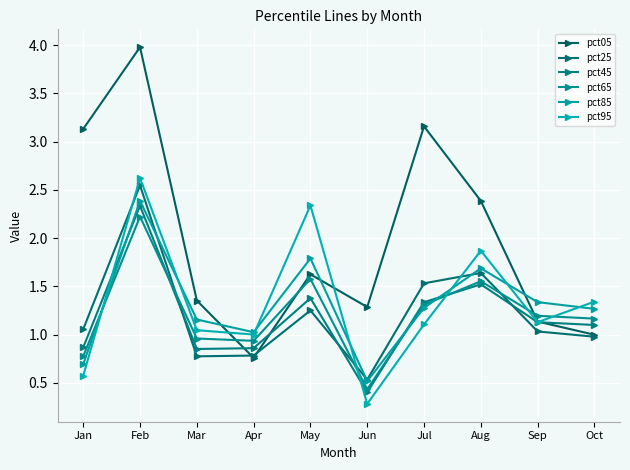

Is this an area chart (filled region under the line)?

No